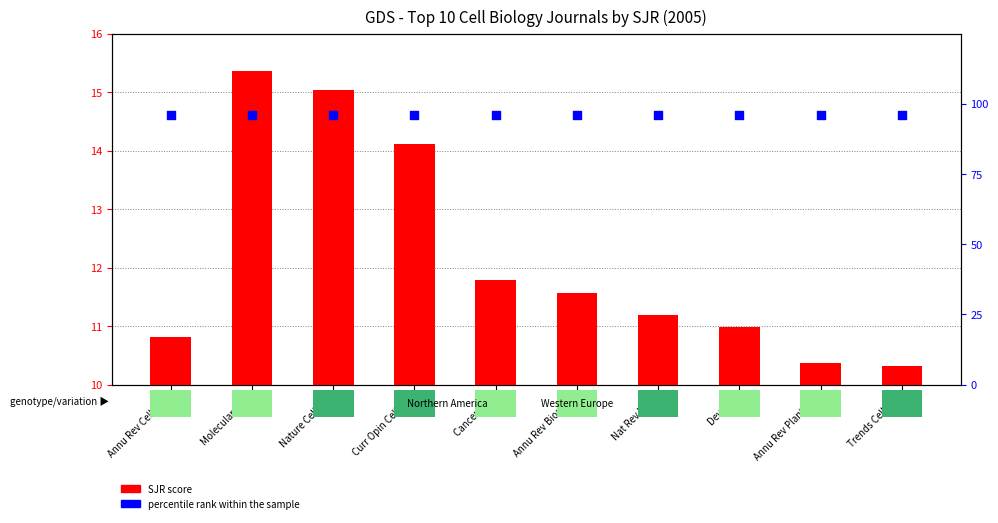

Which series contains the highest Y value?

percentile rank within the sample